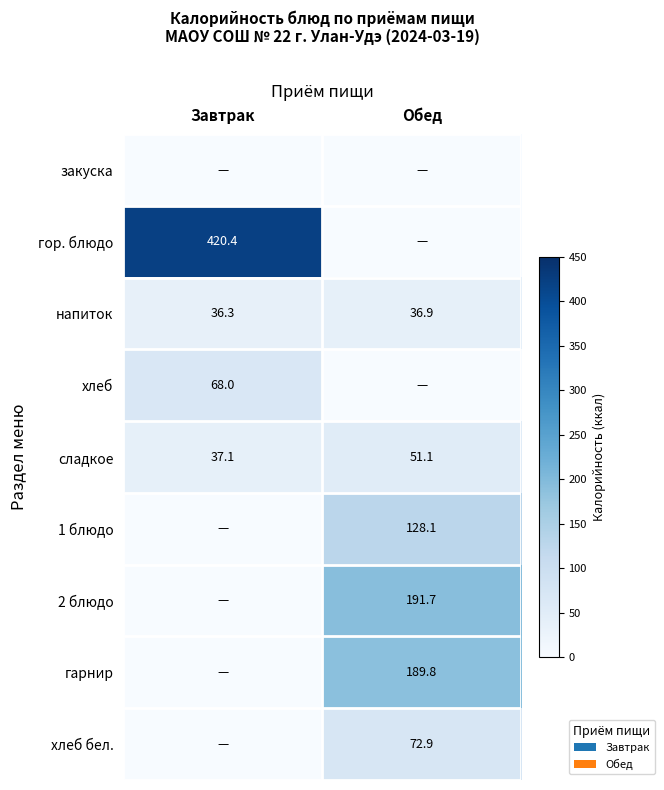

Is it true that 2 блюдо equals 297.1 at Обед?

False